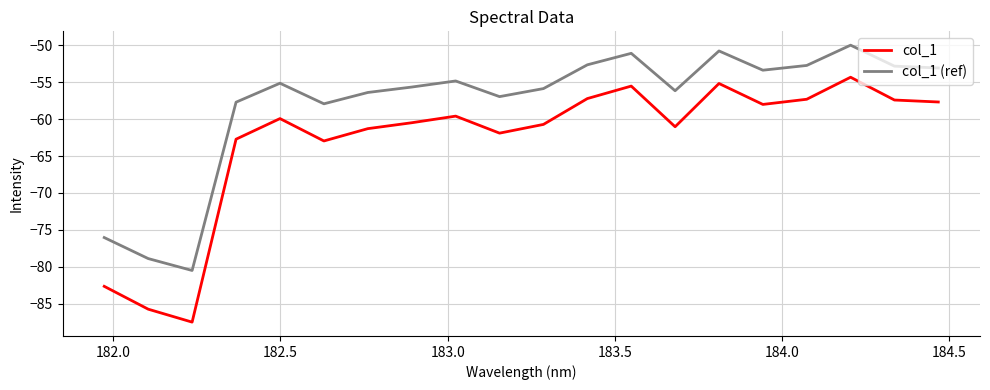

Which series has the widest spread of values?

col_1